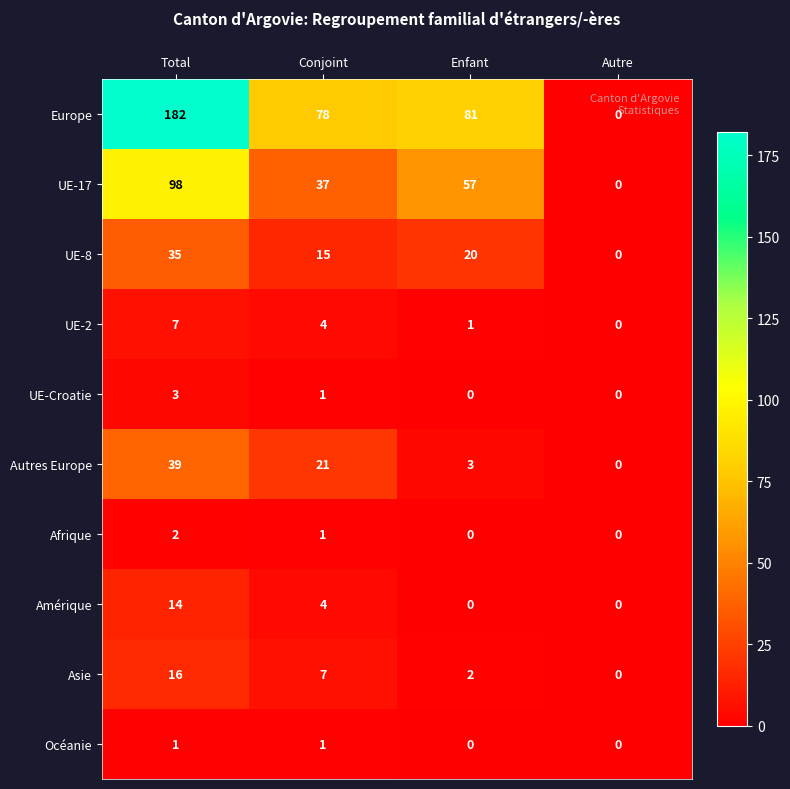

Count the UE-2 values in the range 1 to 7.

3